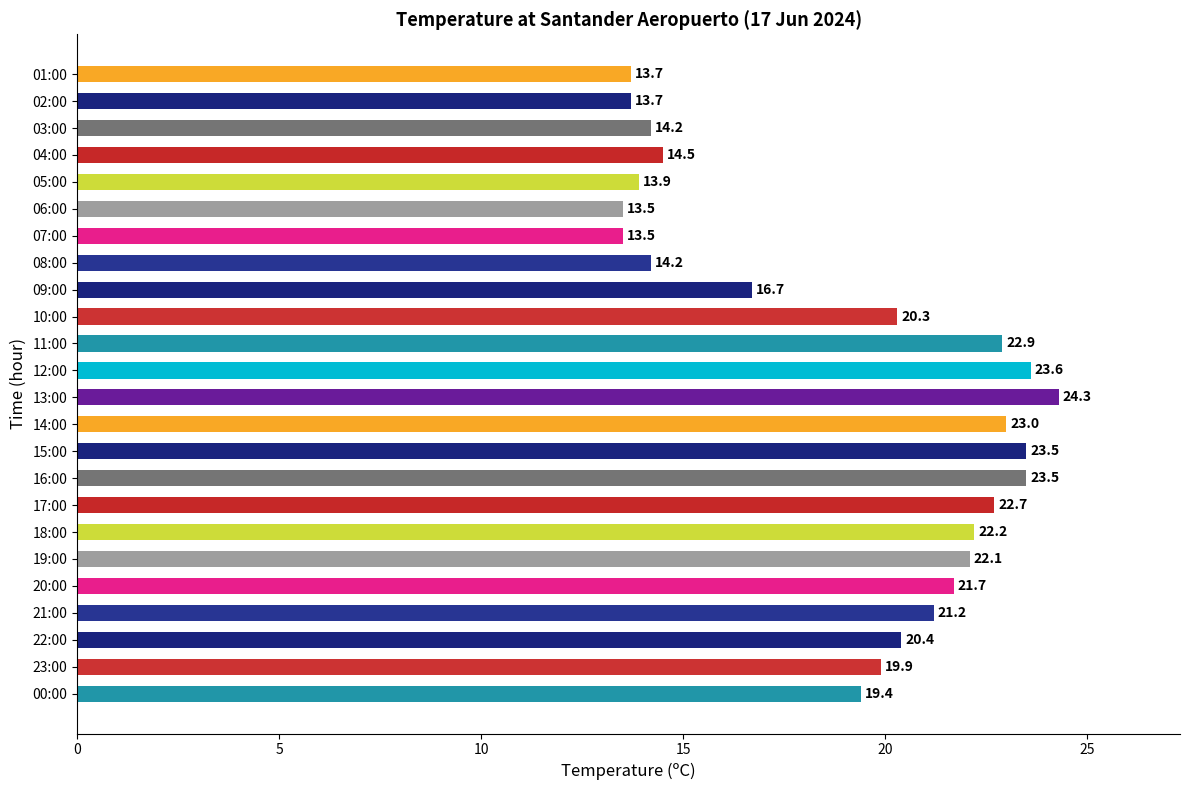

Where is the data nearest to the value 18?

09:00